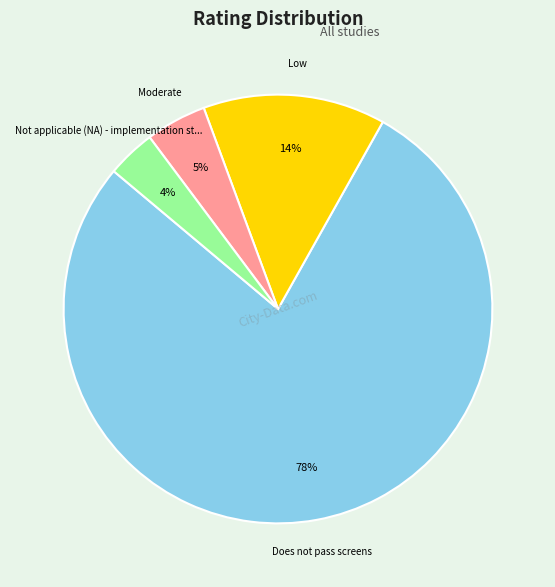

Does any single category account for the majority?

Yes